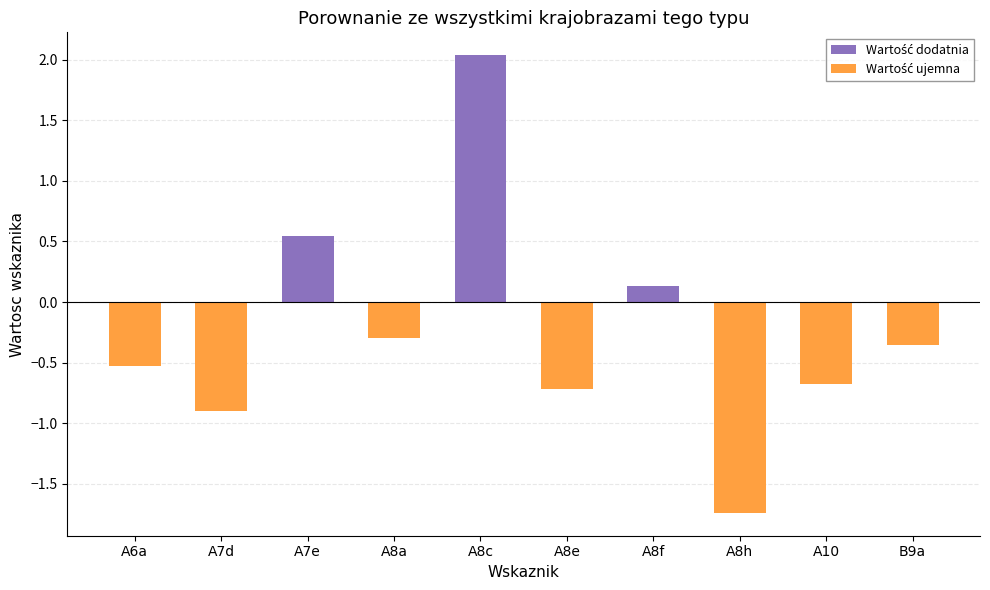

What is the sum of all values?

-2.5